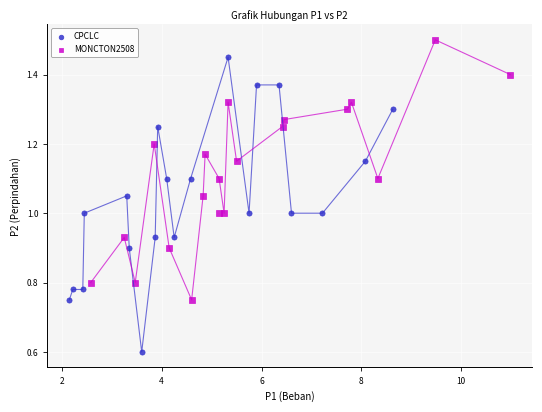

Which series reaches the maximum Y coordinate?

MONCTON2508